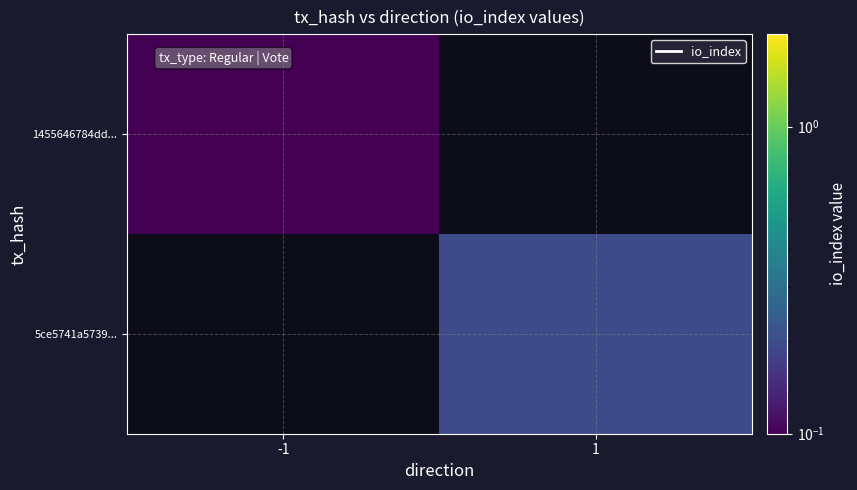

Which label corresponds to the largest value in the chart?

1